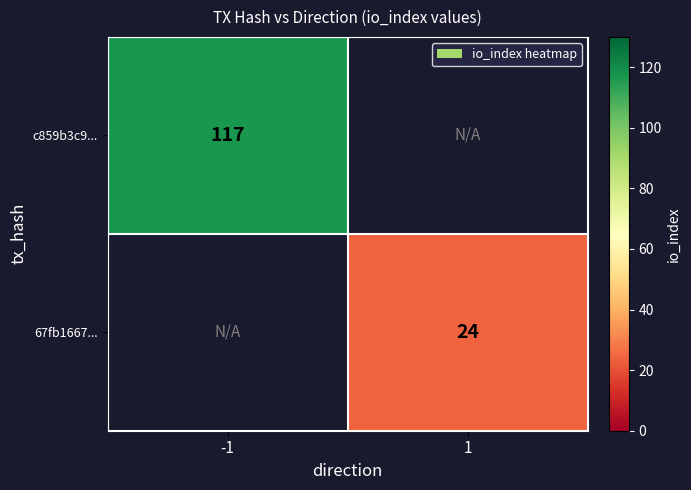

At which category does the chart reach its peak across all series?

-1